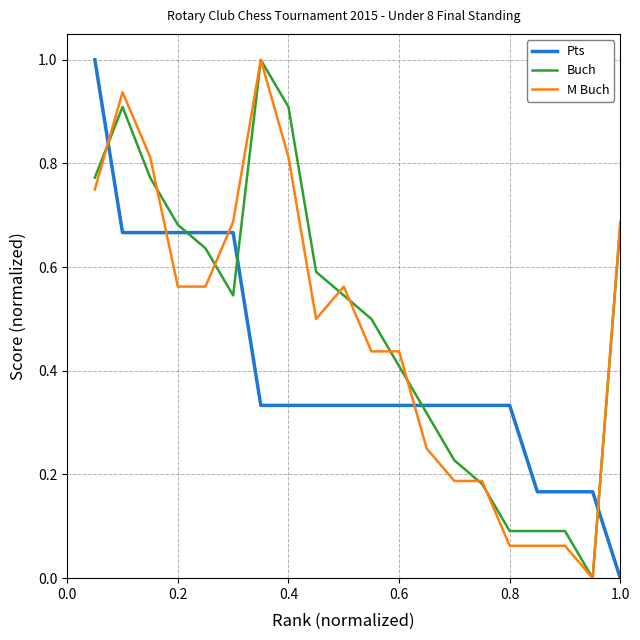

After their last crossing, which series has the higher values: Pts or Buch?

Buch